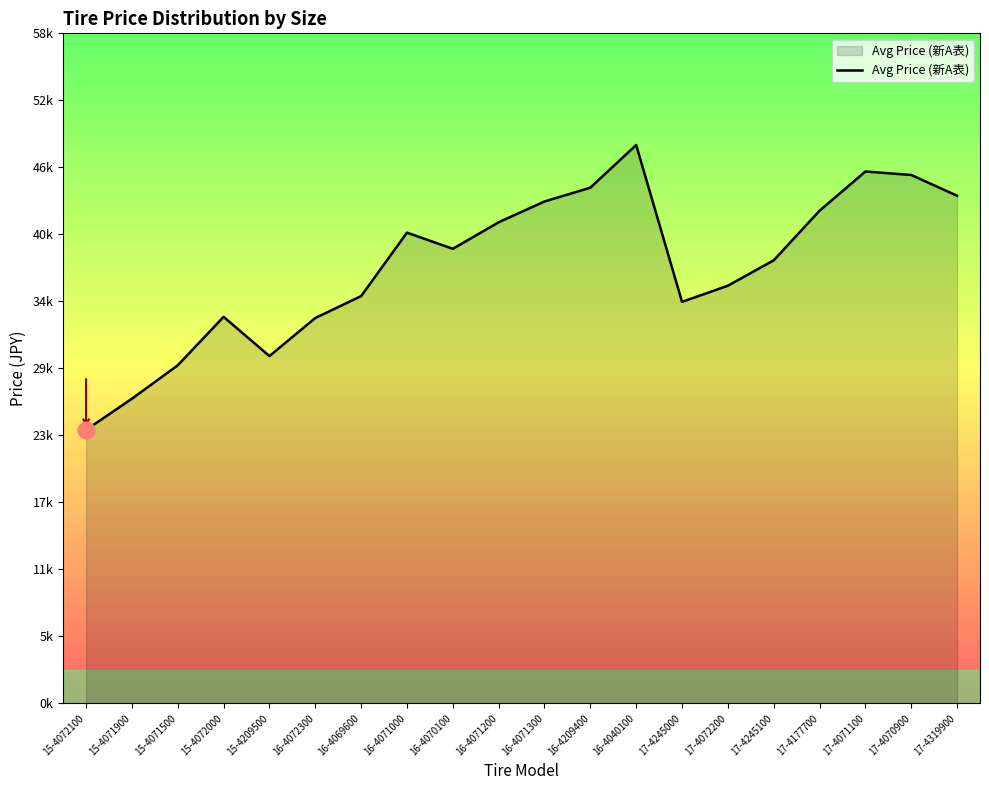

Read the value at 16-4071300, to the nearest 50.

43500